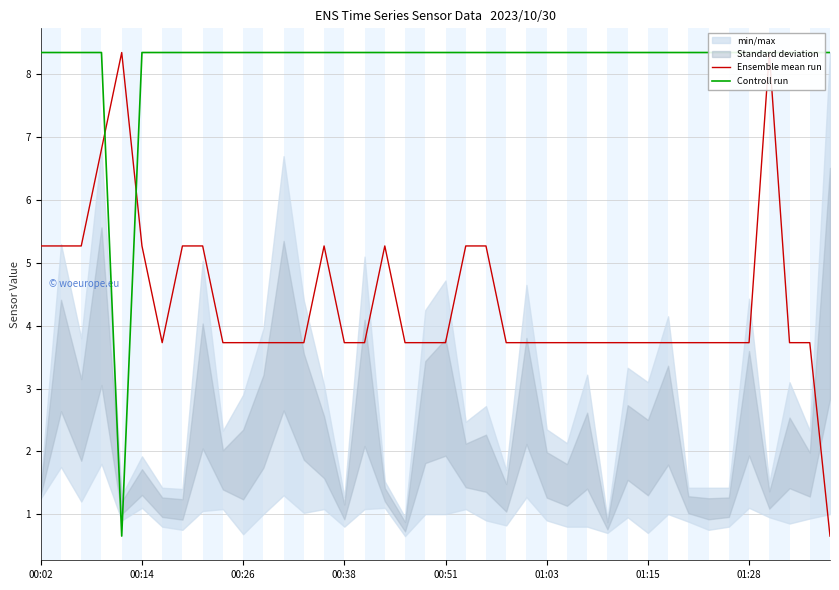

What is the spread (max minus min) of values at 21?

3.1